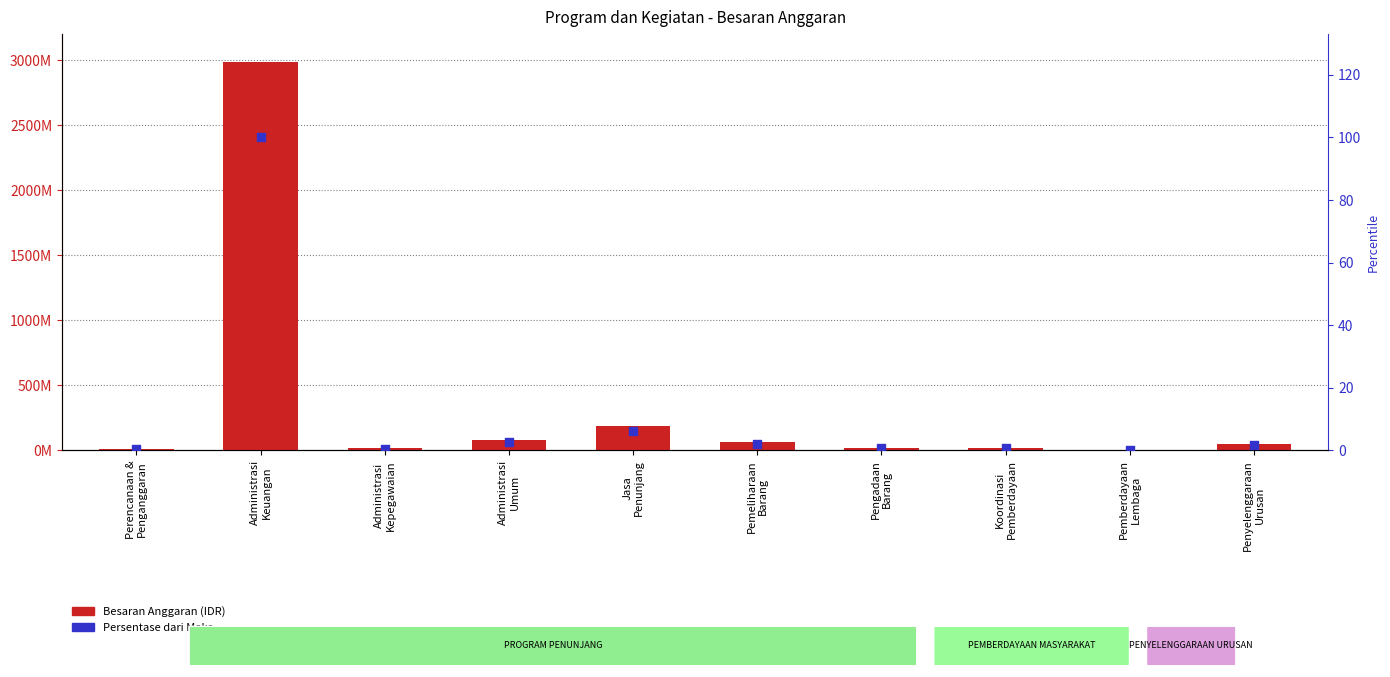

Which series reaches the minimum Y coordinate?

Persentase dari Maks.